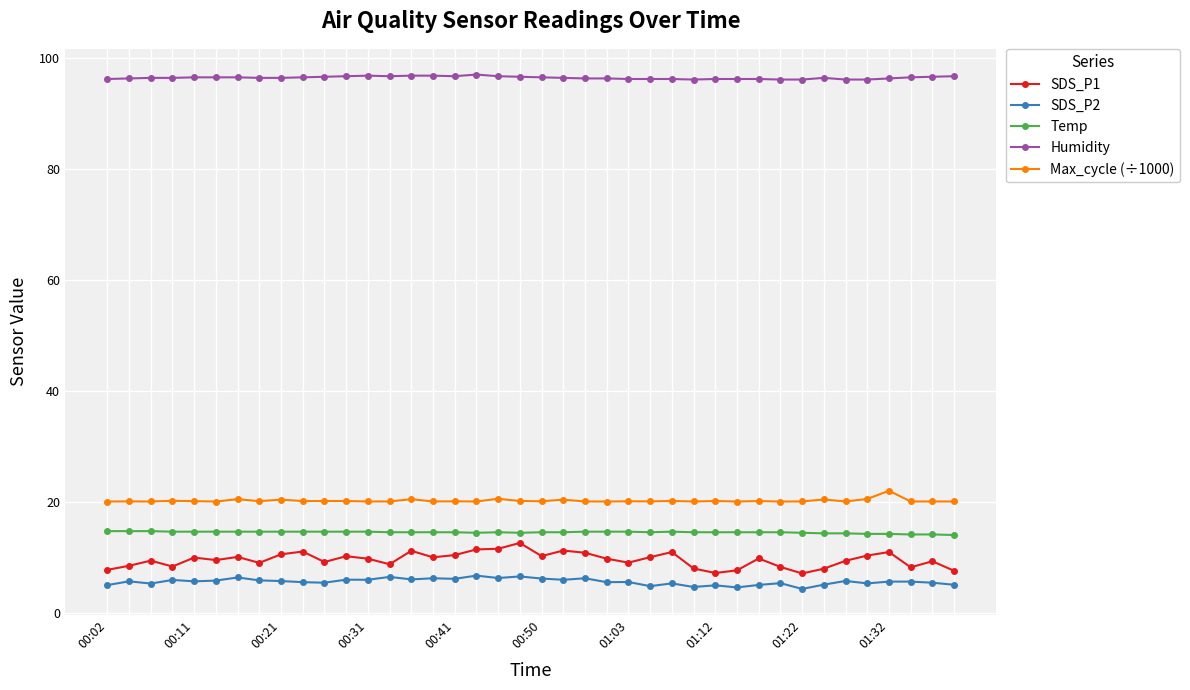

Which series has the widest spread of values?

SDS_P1